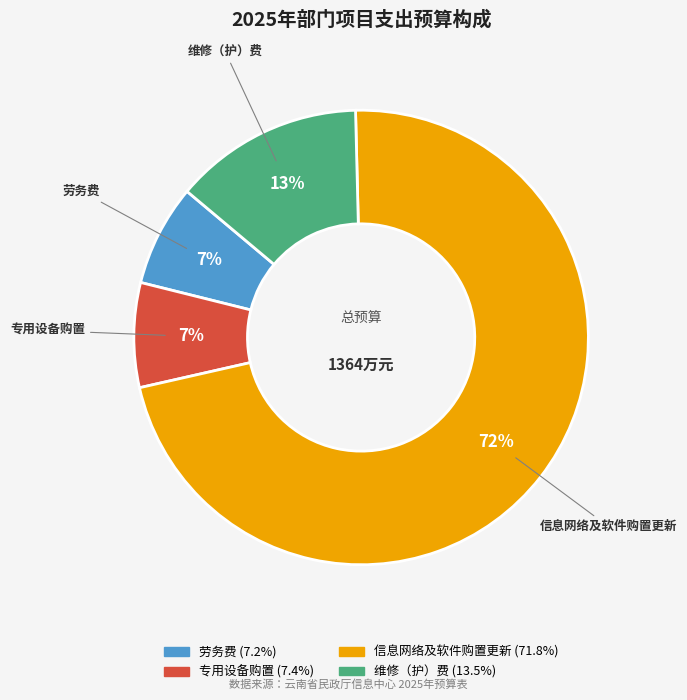

Do 劳务费 and 专用设备购置 together represent more than half of the pie?

No